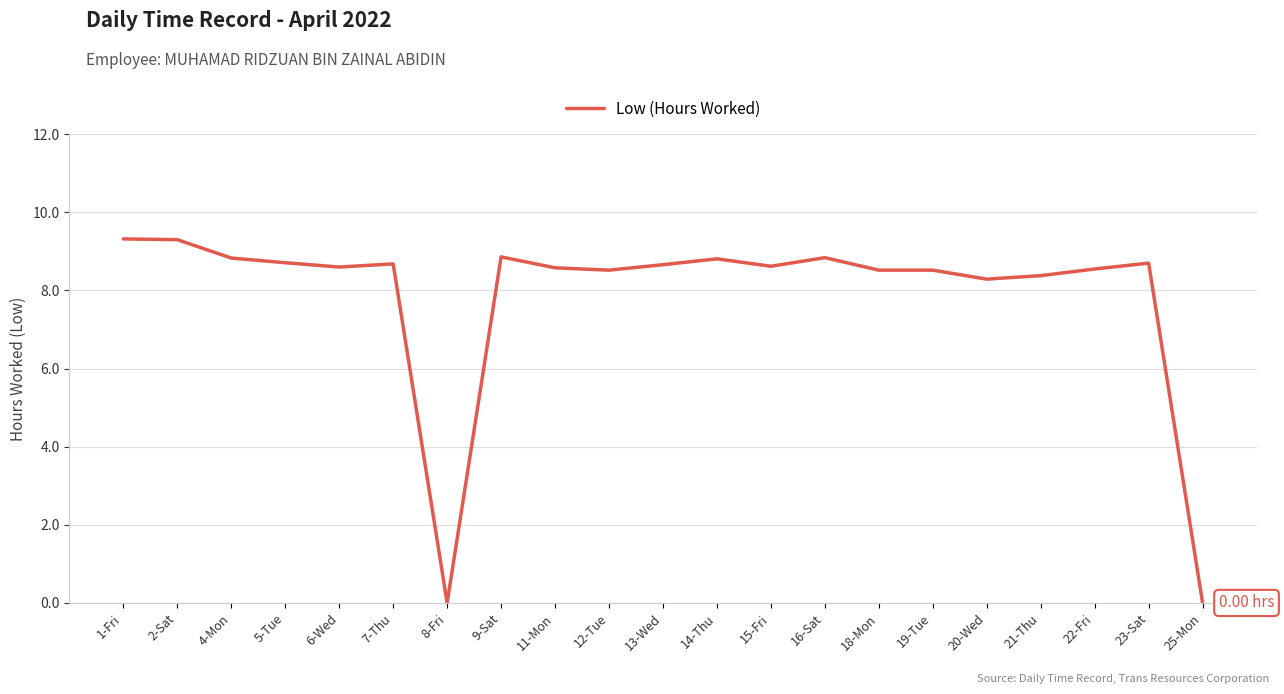

Between 25-Mon and 21-Thu, which is larger?

21-Thu